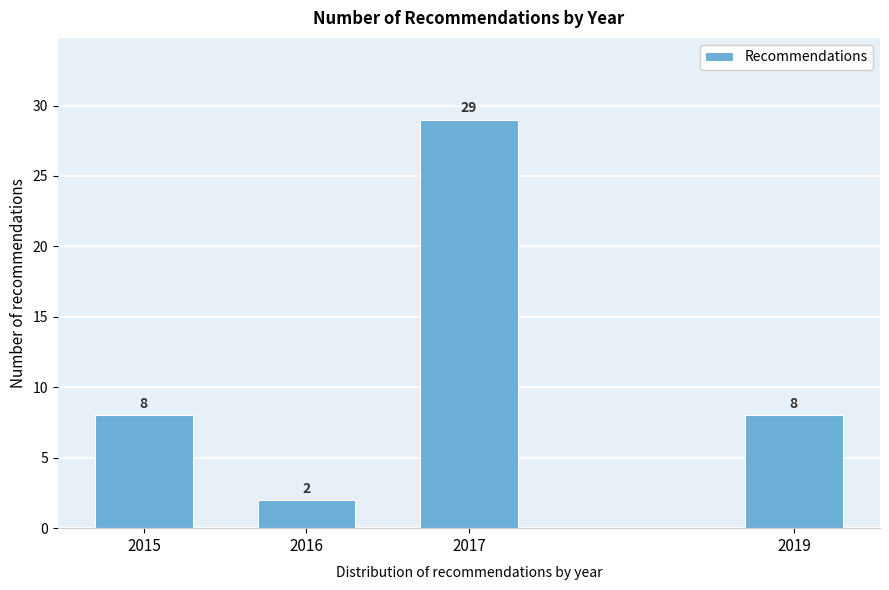

Reading left to right, list all the values displayed in this chart.

8	2	29	8